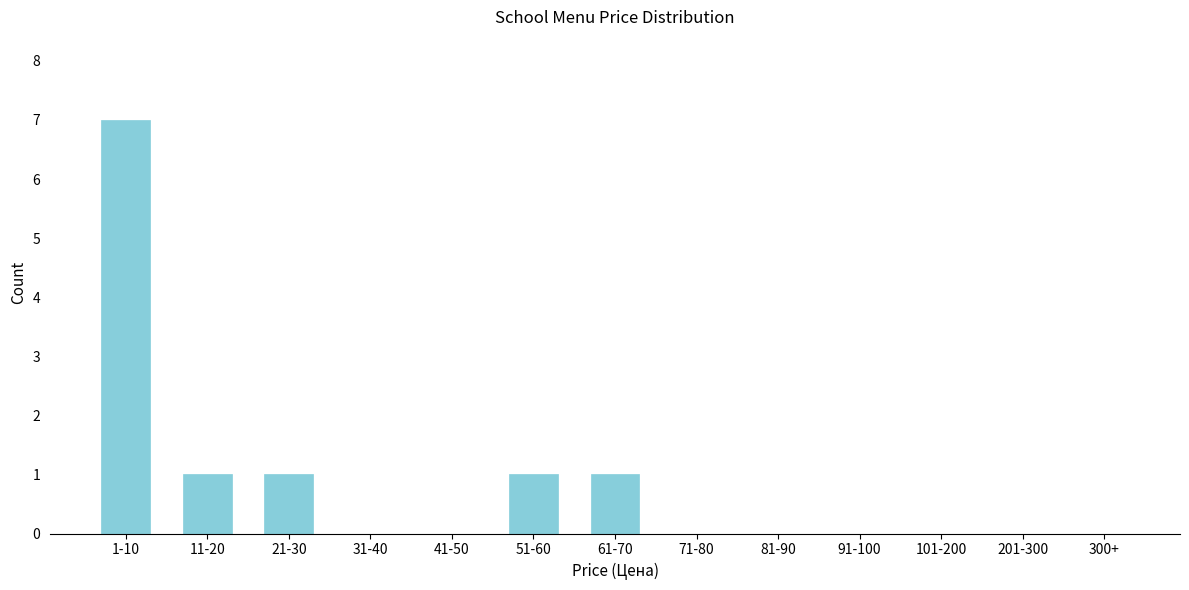

Reading left to right, what are all the values shown in this chart?

1-10=7	11-20=1	21-30=1	31-40=0	41-50=0	51-60=1	61-70=1	71-80=0	81-90=0	91-100=0	101-200=0	201-300=0	300+=0